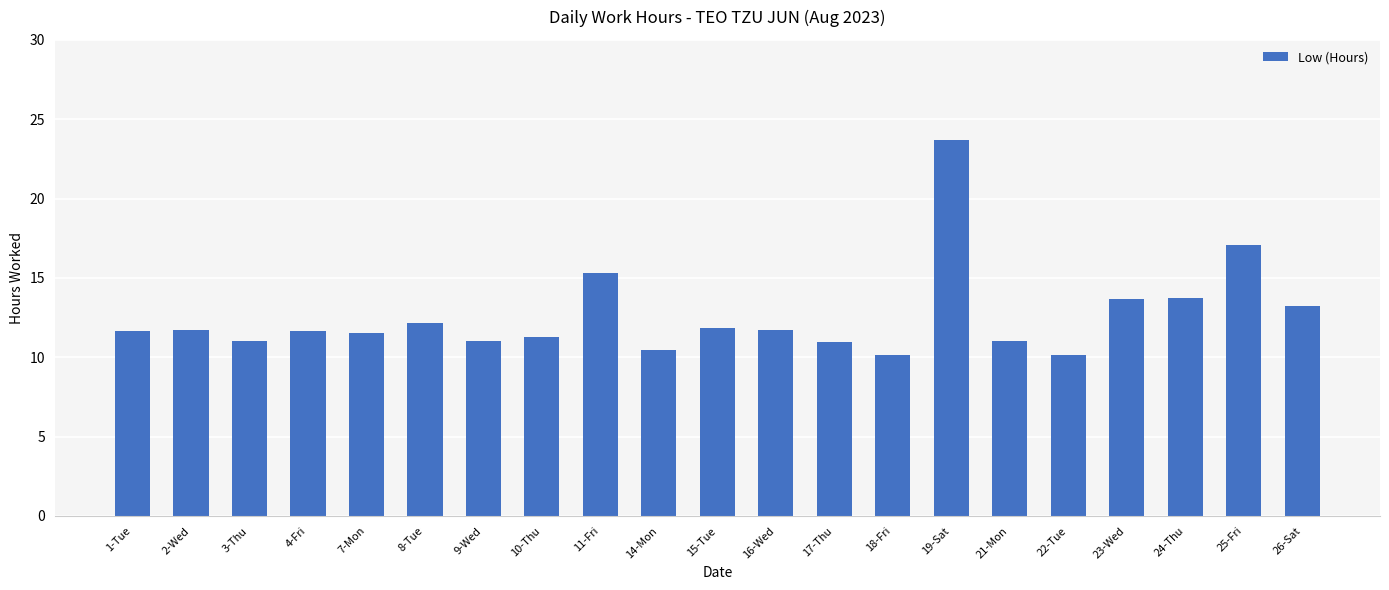

Are the bars grouped side by side (vs. stacked)?

No